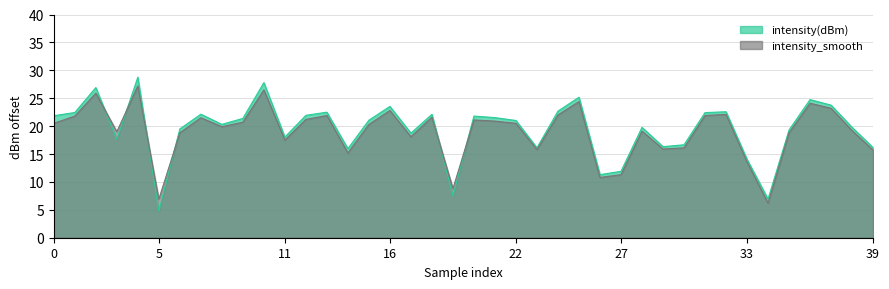

What is the total value across all series at 16?

46.3